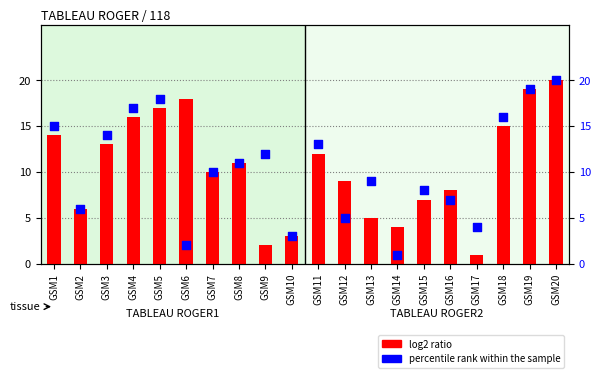

What is the total value across all series at GSM12?

14